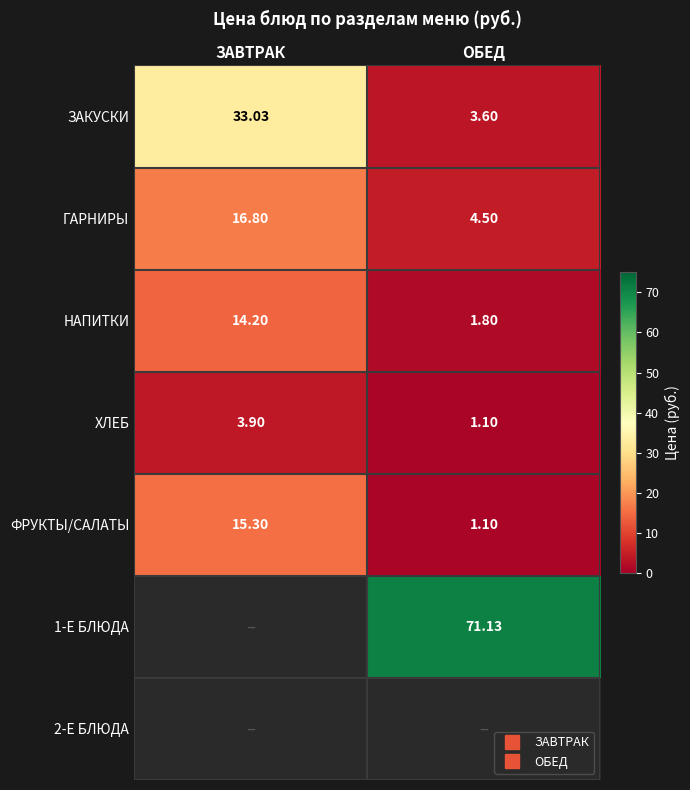

What is the spread (max minus min) of values at ОБЕД?

70.0